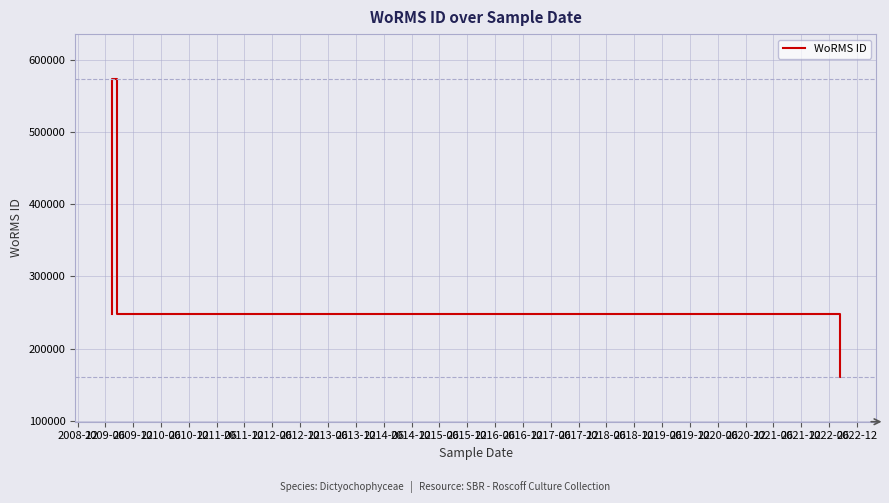

What is the sum of all values?

3526555